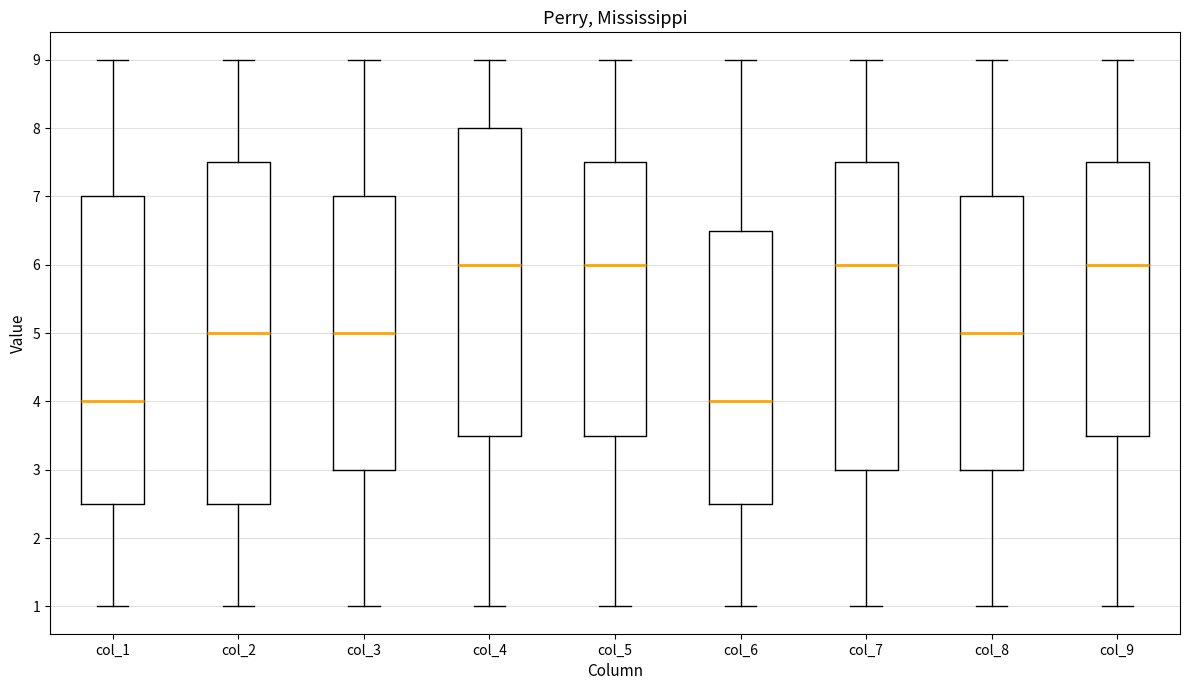

Which box is the tallest, from its lower edge to its upper edge?

col_2